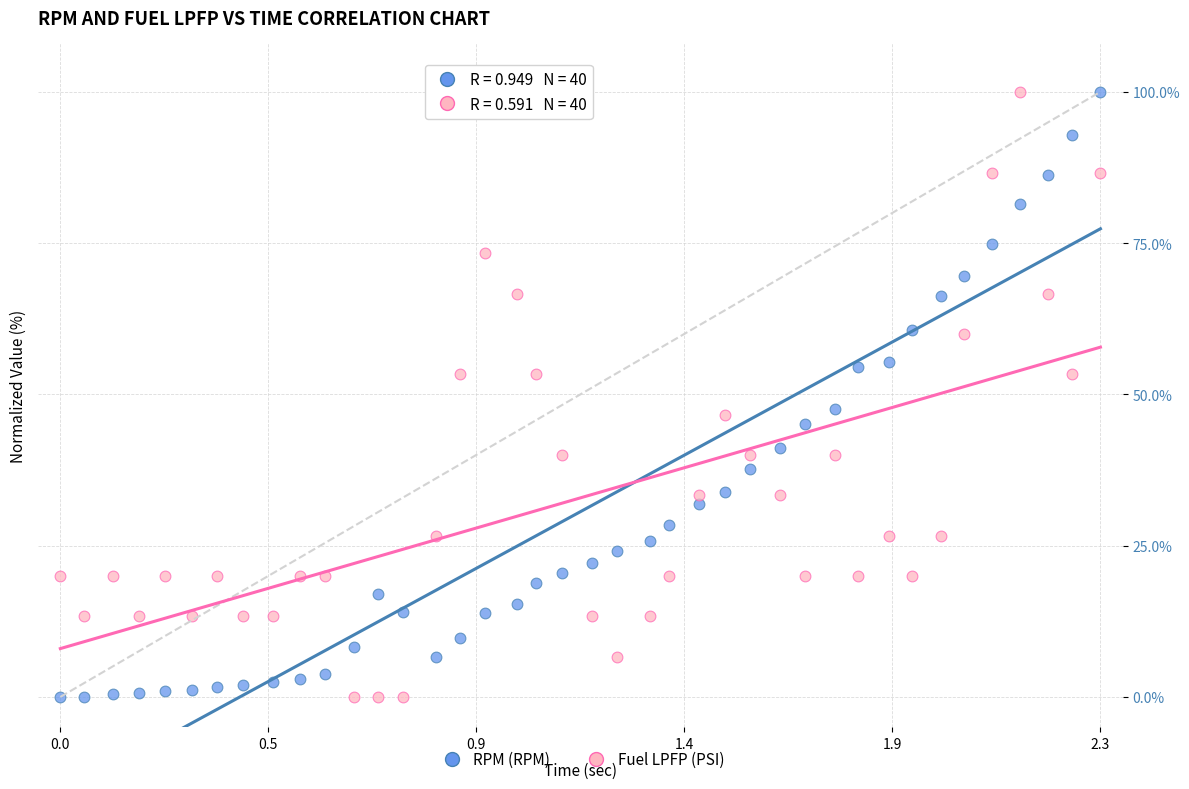

What is the X range (max minus min) for the scatter plot?

2.3